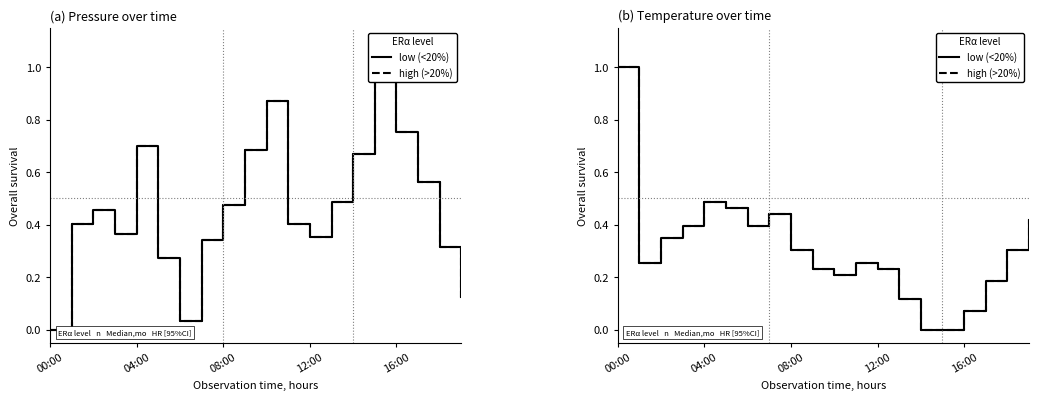

What value does the high (>20%) series have at 10?

0.2